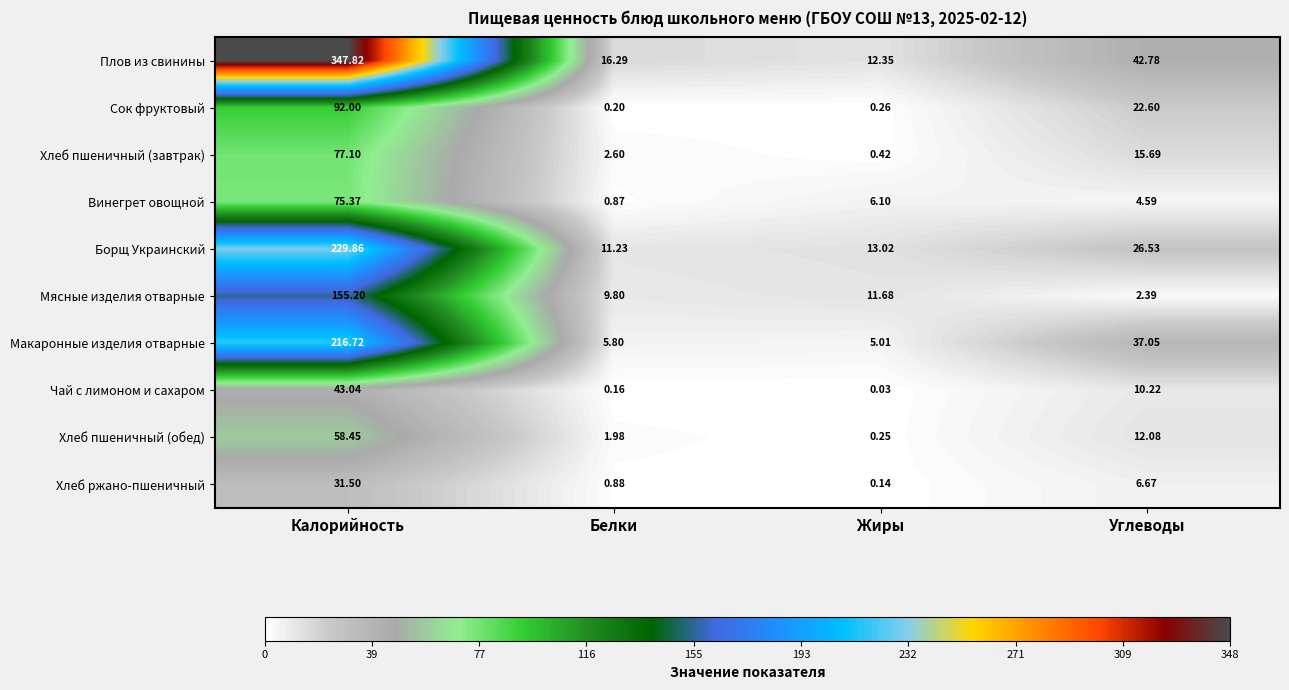

Between Белки and Жиры, which series saw the biggest shift?

Винегрет овощной